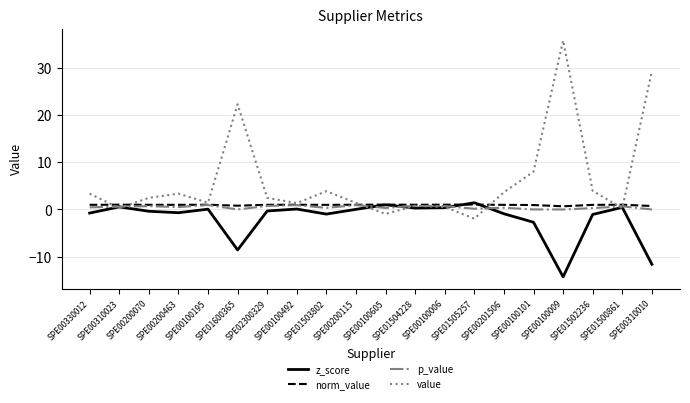

Which series has the widest spread of values?

value